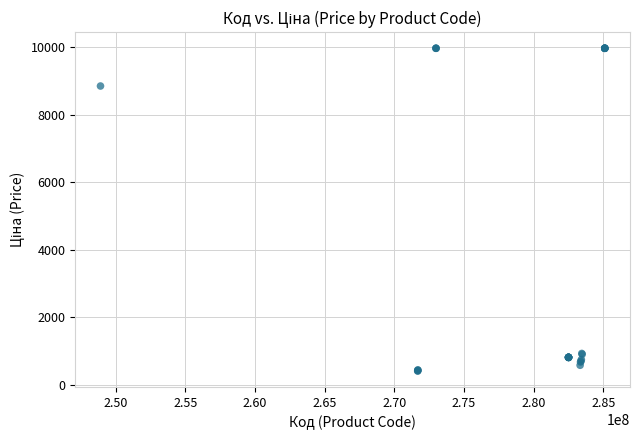

What Y value in the scatter plot is closest to 5195?

8856.7